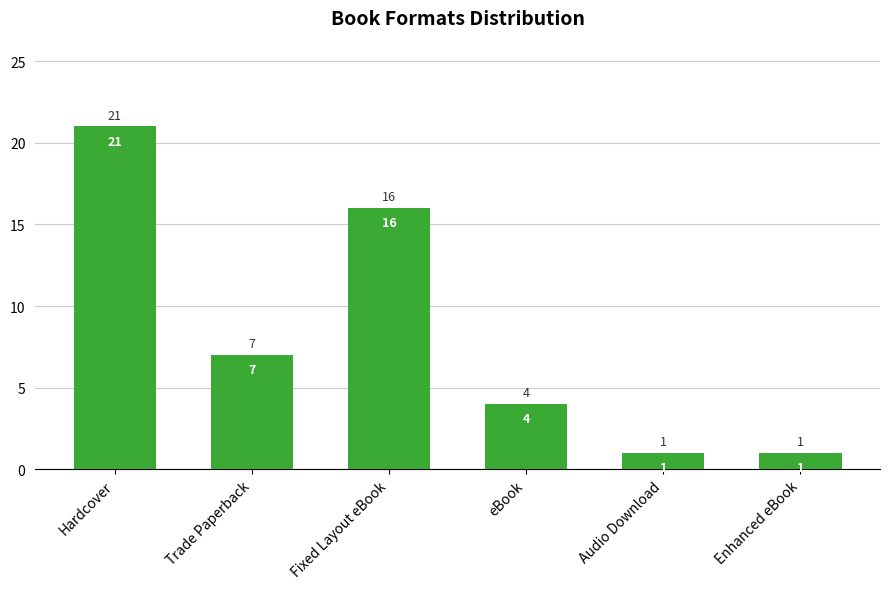

Reading right to left, transcribe all the data shown in this chart.

1	1	4	16	7	21